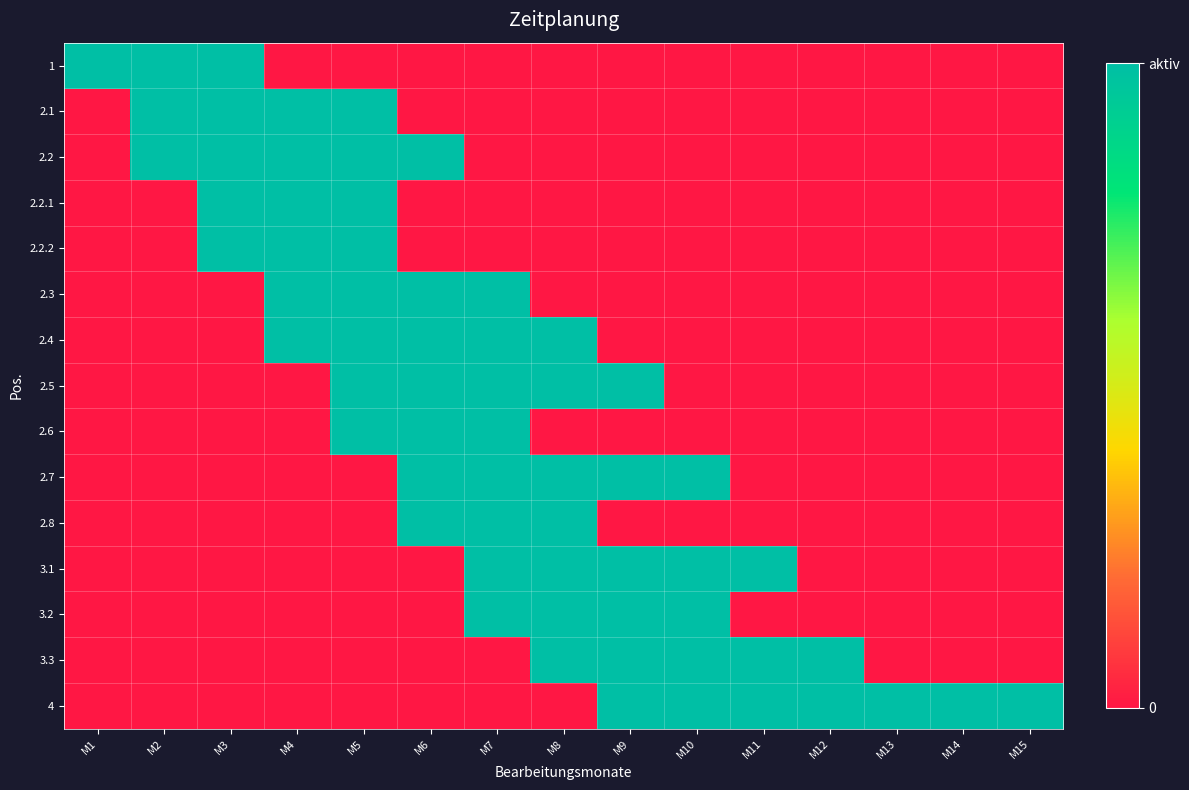

What is the maximum value shown in the chart?

1